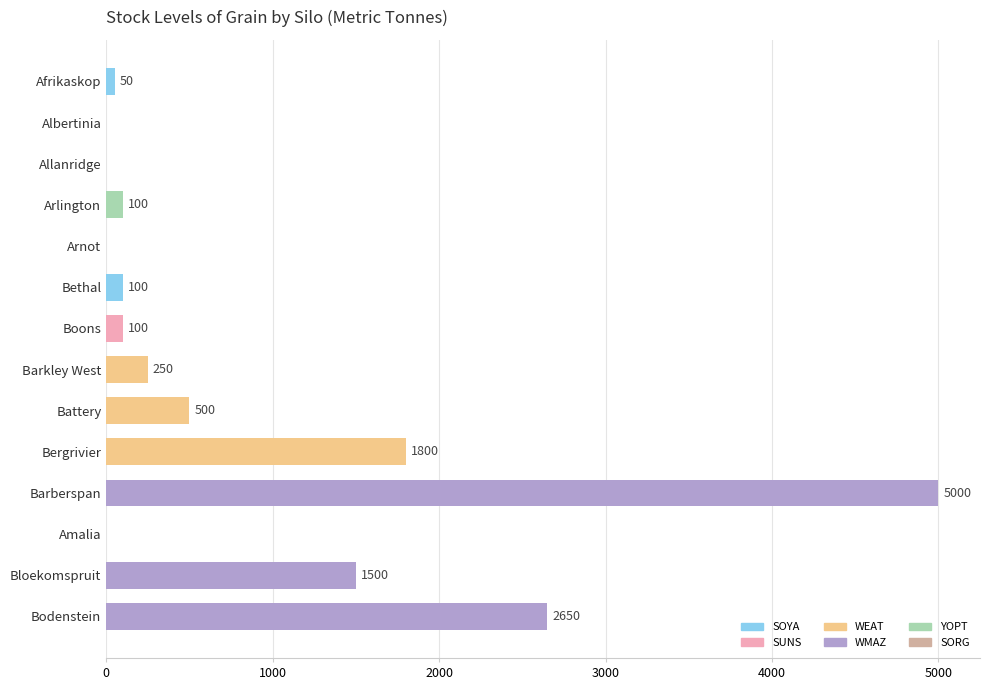

At which label is the value closest to 2500?

Bodenstein